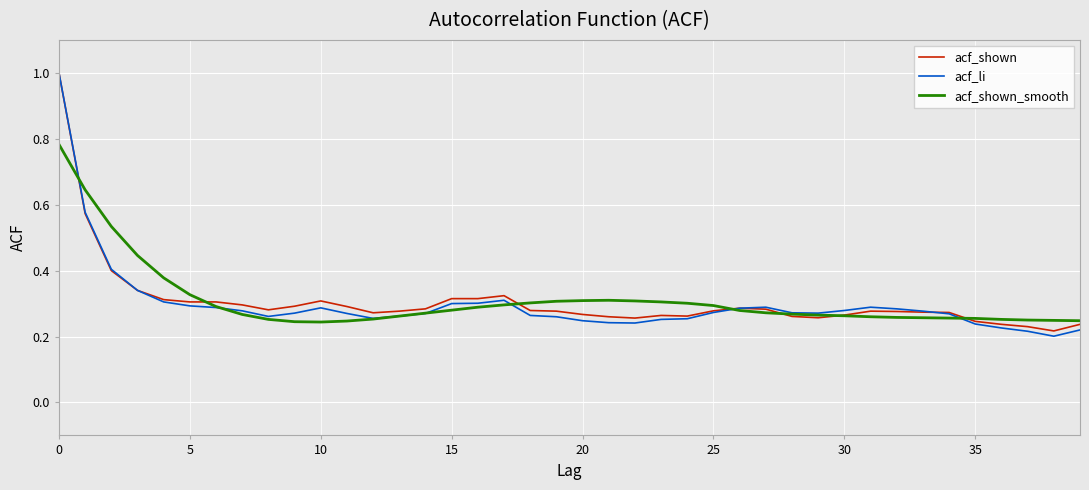

What is the greatest value displayed?

1.0